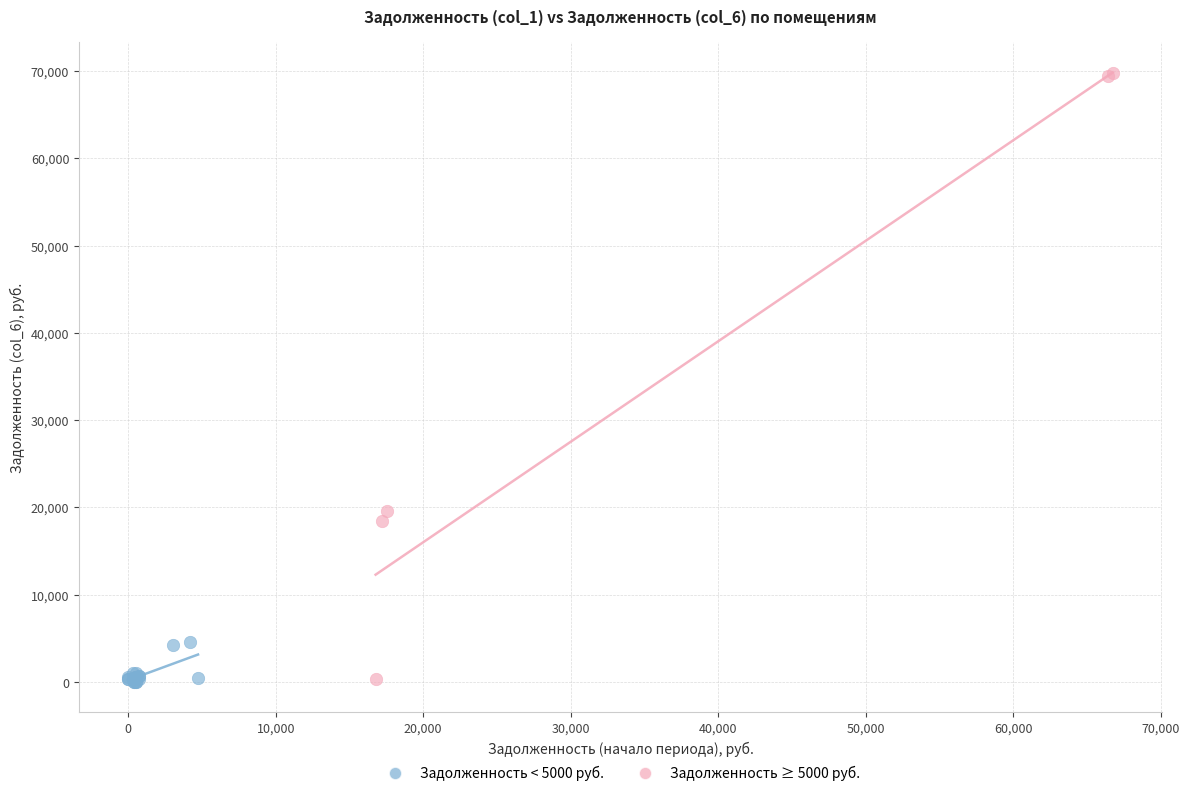

What are all the series names shown in the legend?

Задолженность < 5000 руб., Задолженность ≥ 5000 руб.